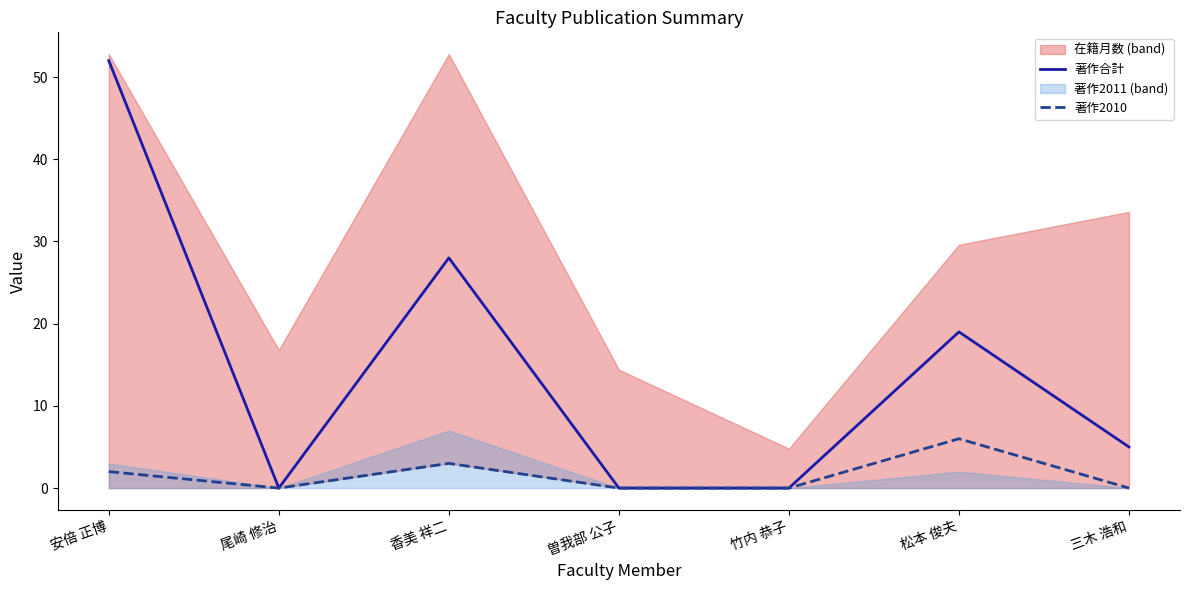

What is the label of the 4th point from the left?

曽我部 公子